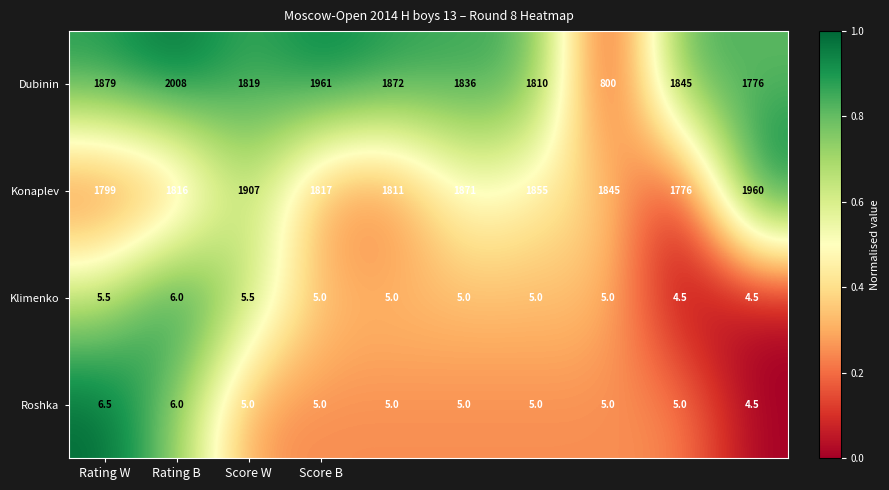

Rank the series by their maximum value, from lowest to highest.

Klimenko, Roshka, Konaplev, Dubinin